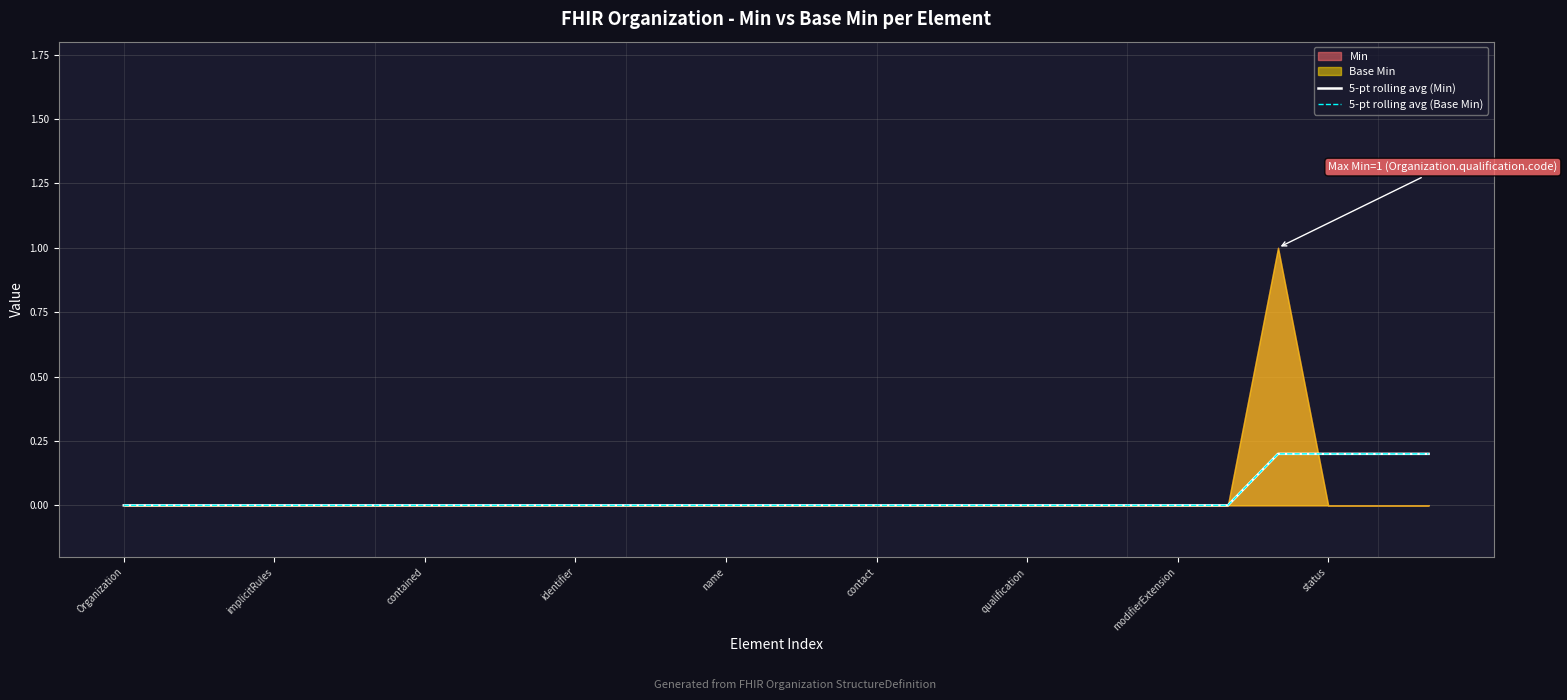

Count the 5-pt rolling avg (Min) values in the range 0 to 1.

27